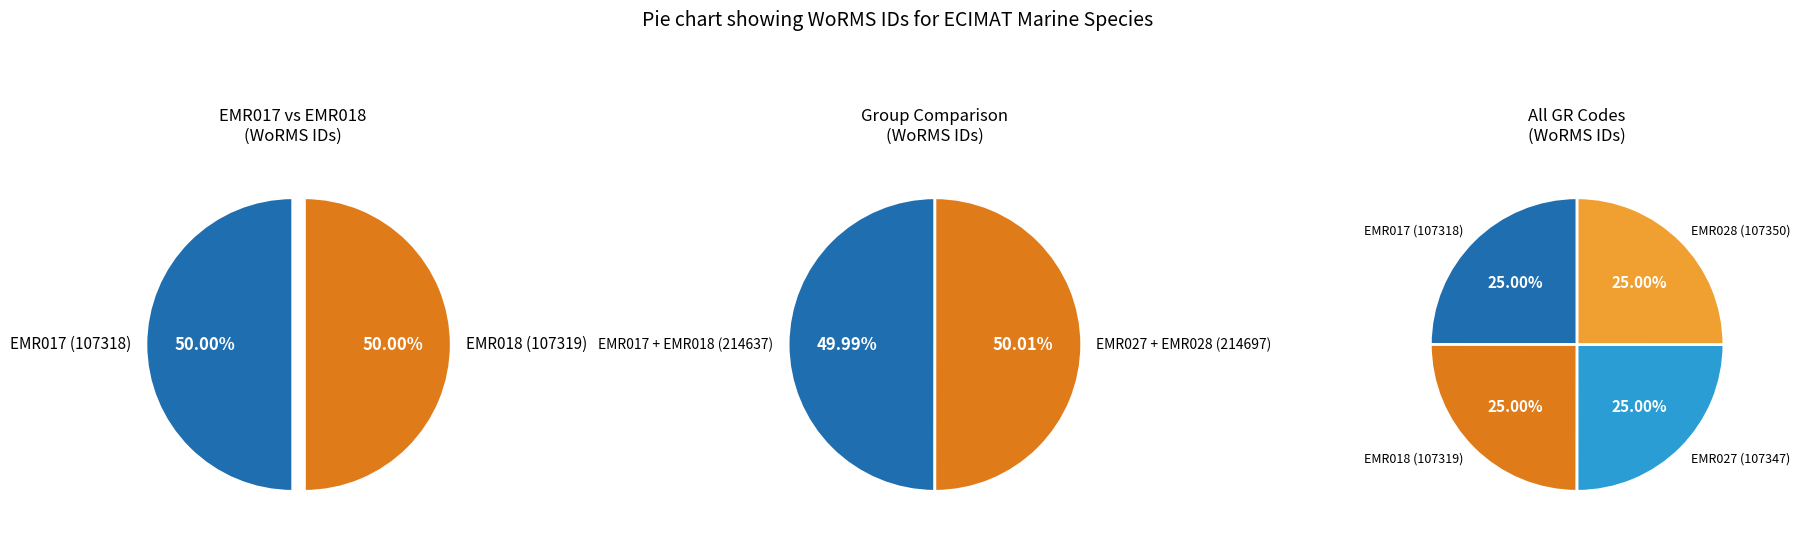

To the nearest percent, what percentage of the pie is EMR017?

25%